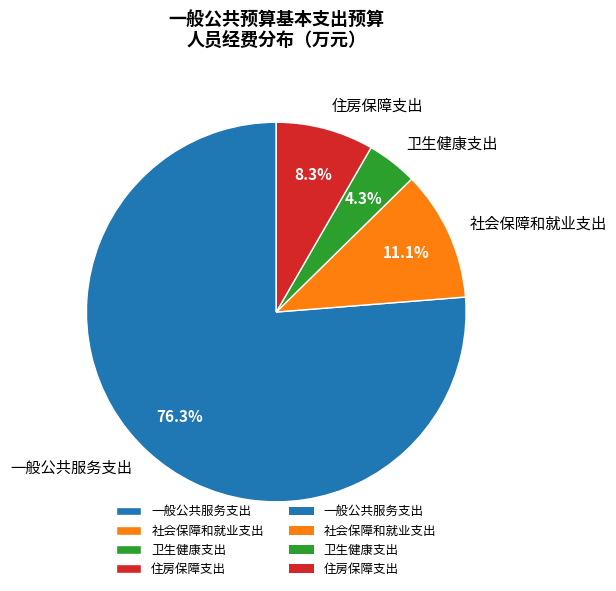

How many segments does this pie chart have?

4